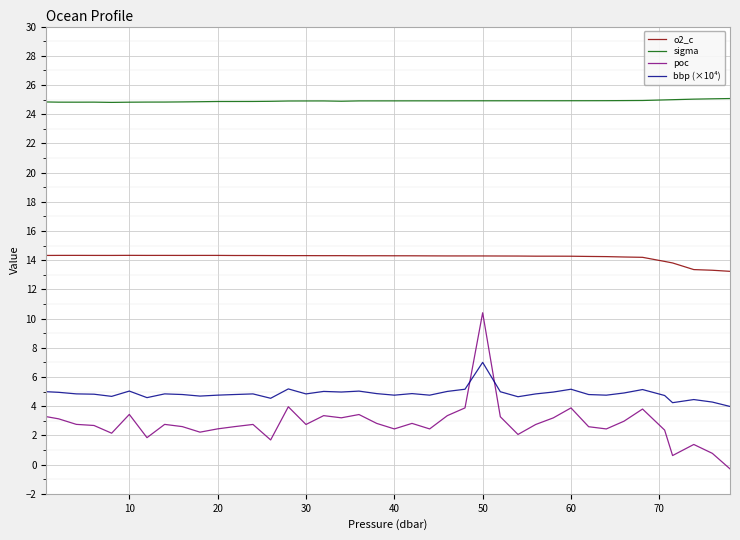

What is the difference between the maximum and minimum values in the poc series?

10.7